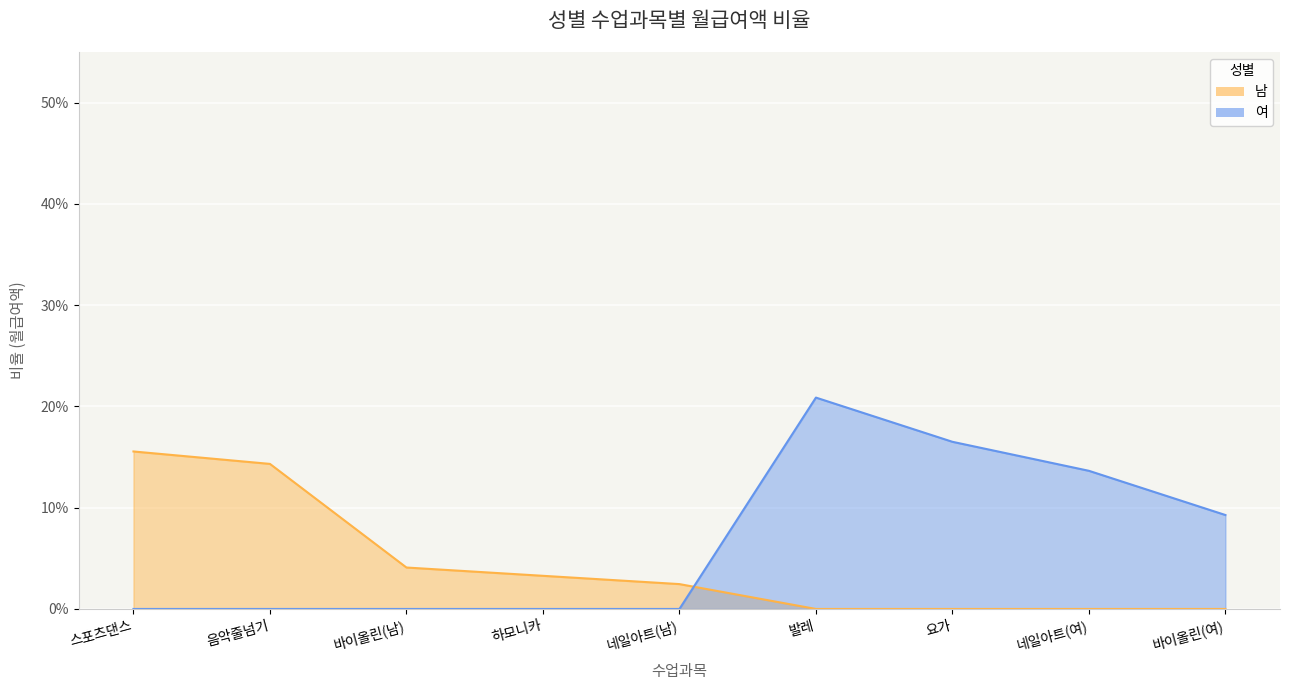

The 남 series shows 0.1 at 스포츠댄스. True or false?

False